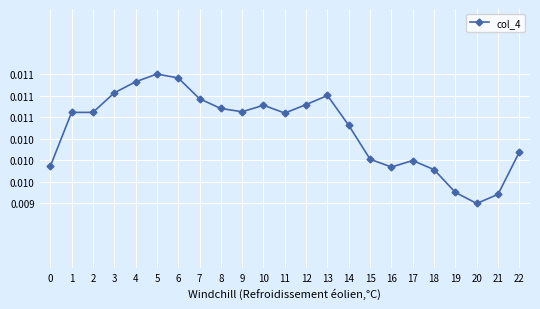

The chart shows a value of 0.0 at 15. True or false?

False